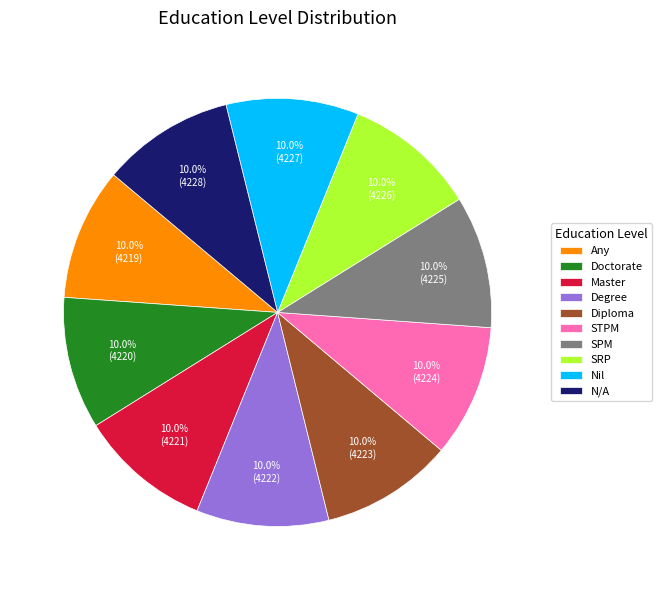

Is the sum of Diploma and Doctorate greater than half?

No